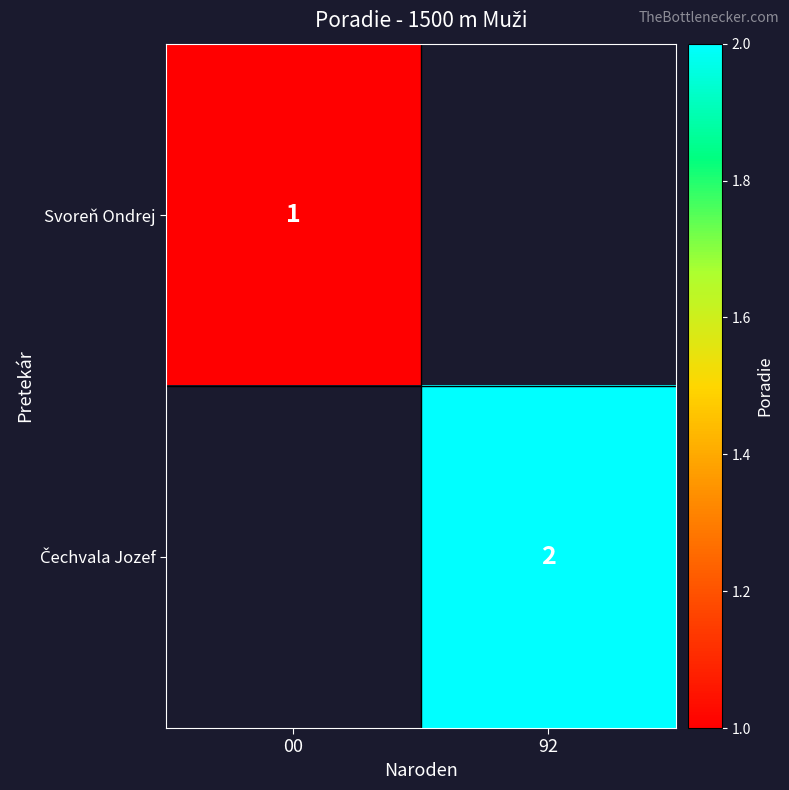

The value of Svoreň Ondrej at 00 is 2. True or false?

False